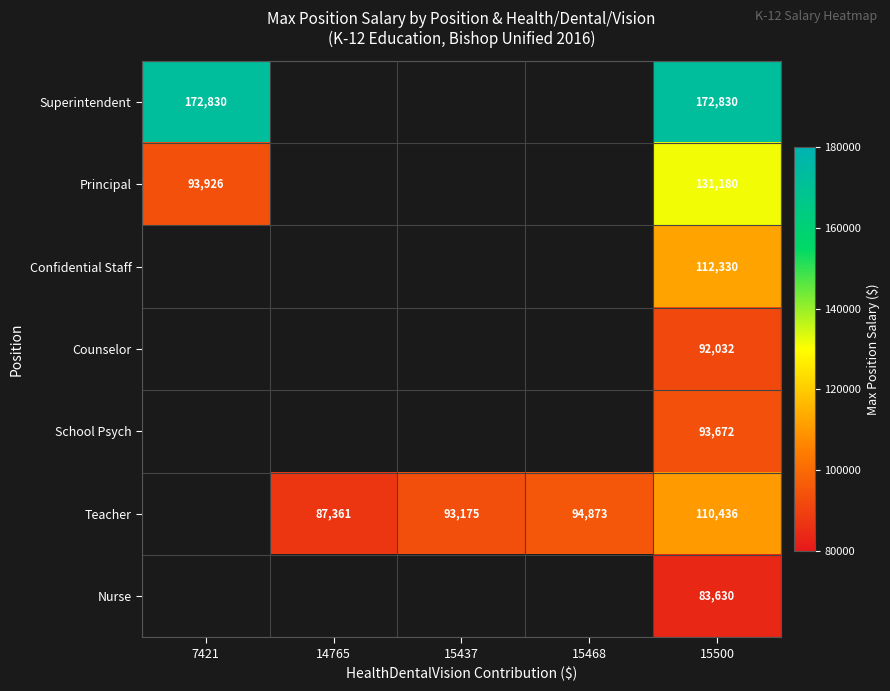

Rank the series at 15500 from lowest to highest value.

Nurse, Counselor, School Psych, Teacher, Confidential Staff, Principal, Superintendent